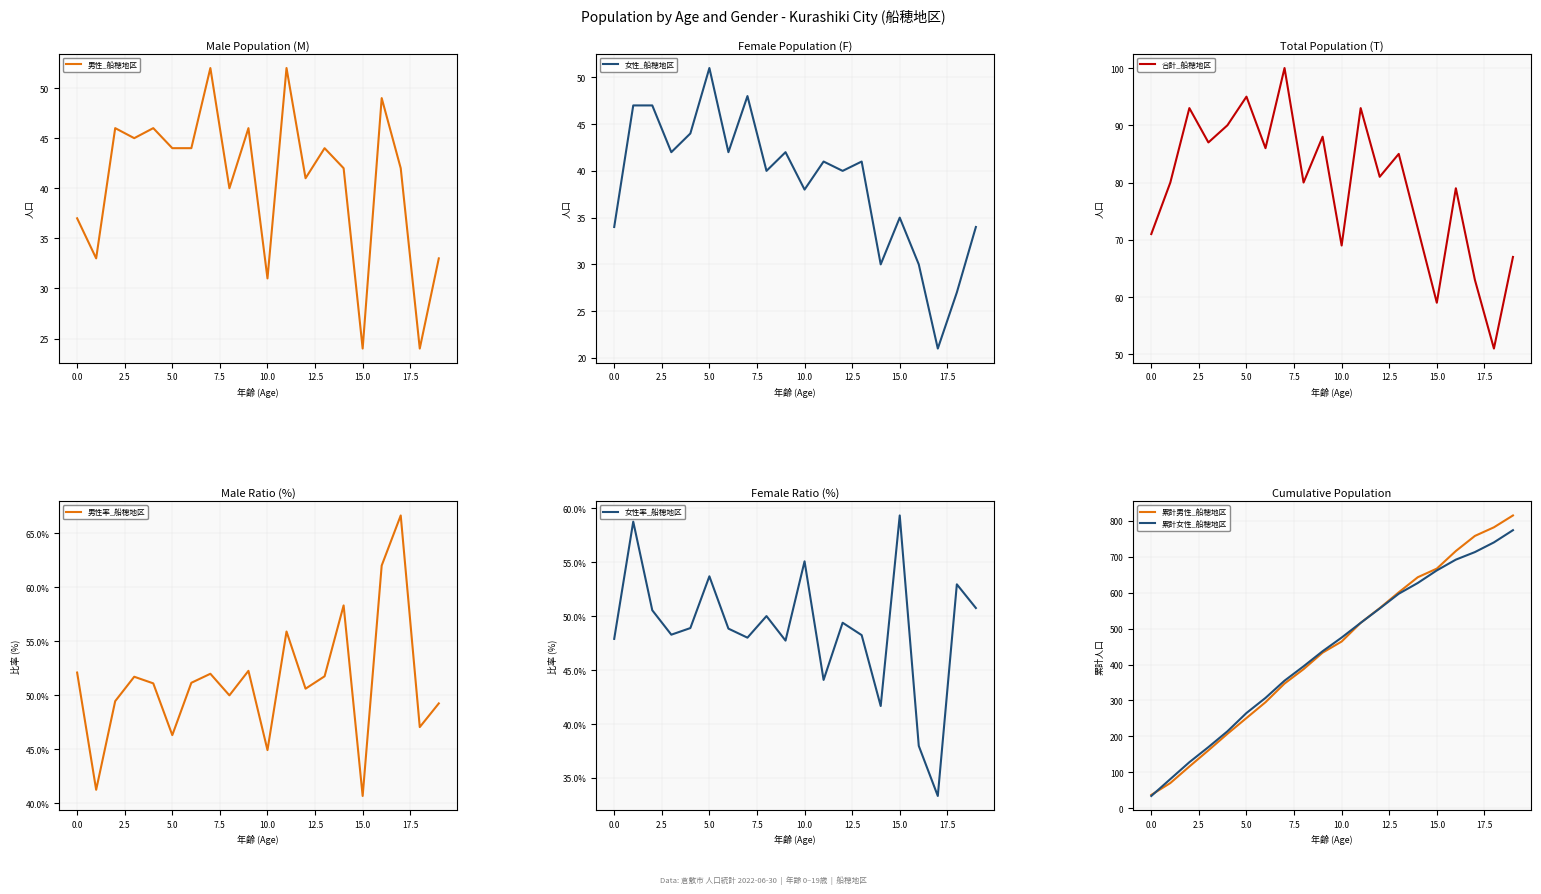

How many times do 男性_船穂地区 and 女性_船穂地区 cross each other?

9